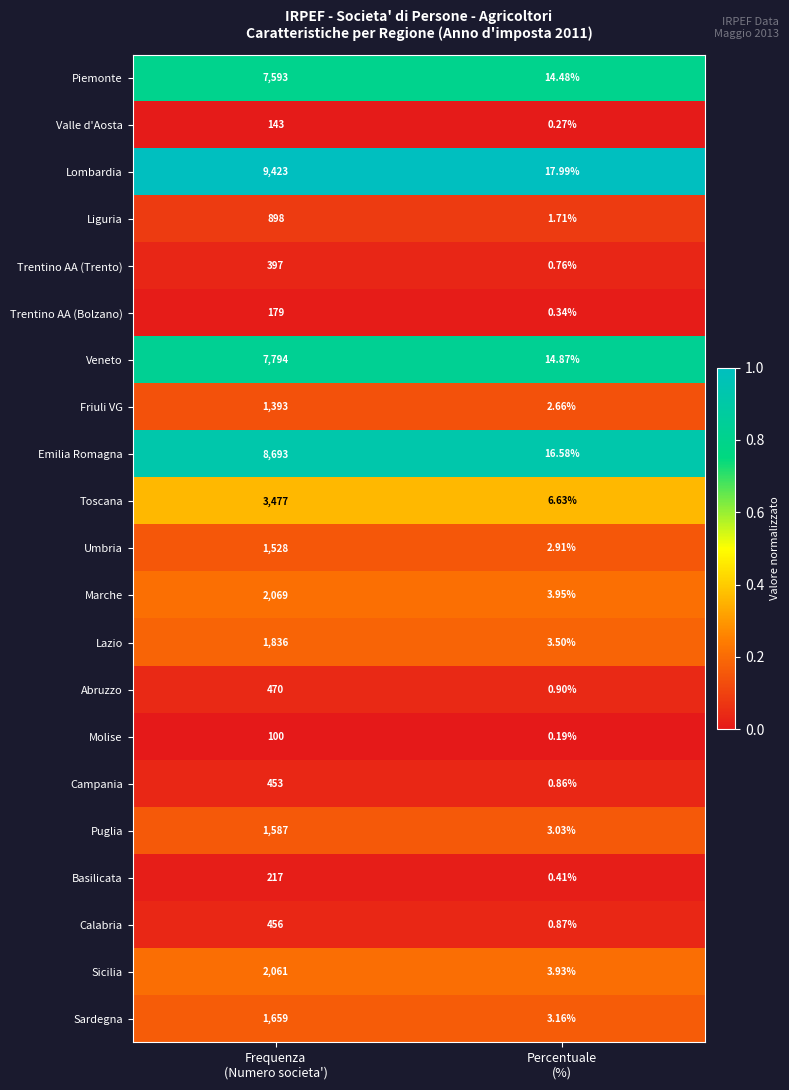

Which series has the widest spread of values?

Lombardia